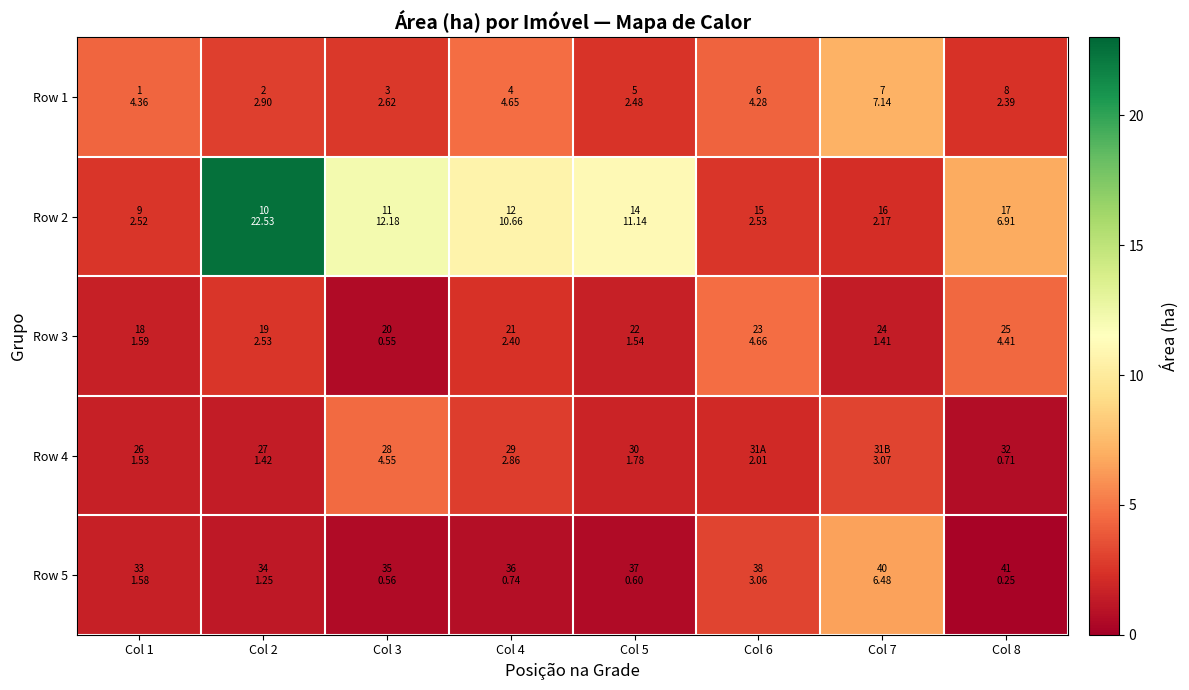

What is the total value across all series at Col 6?

16.5